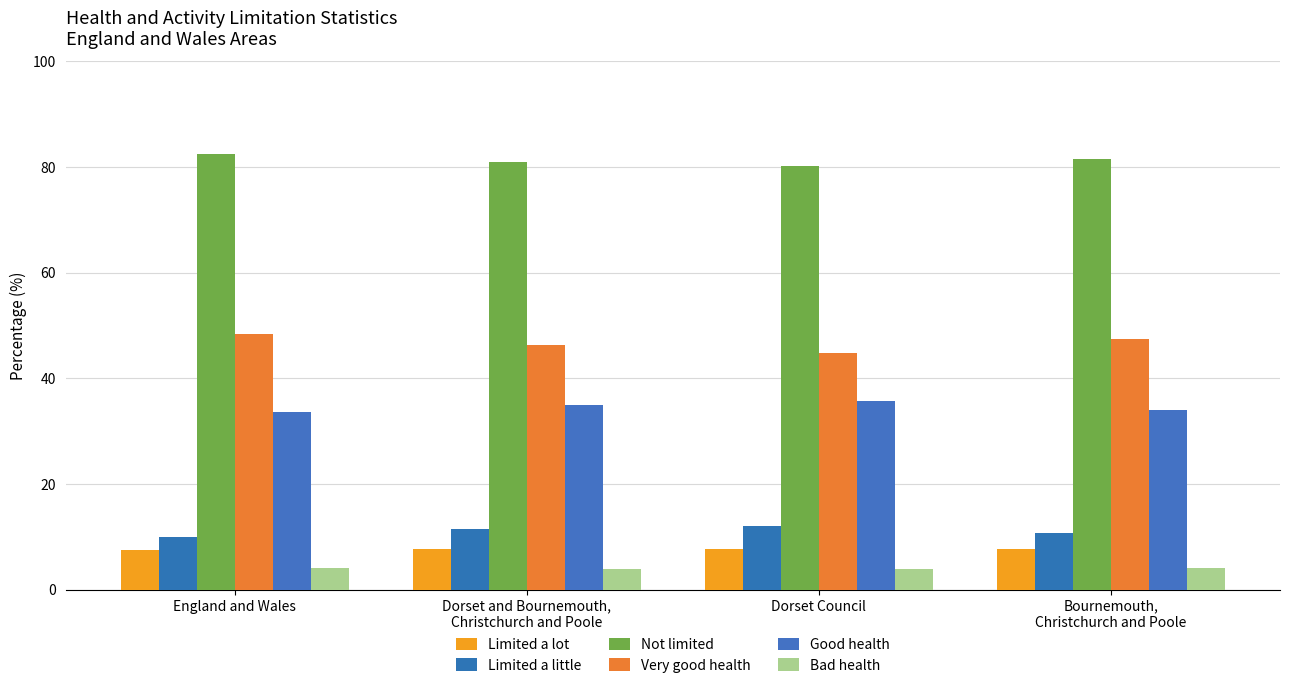

What is the difference between the second highest and minimum values in the Not limited series?

1.3